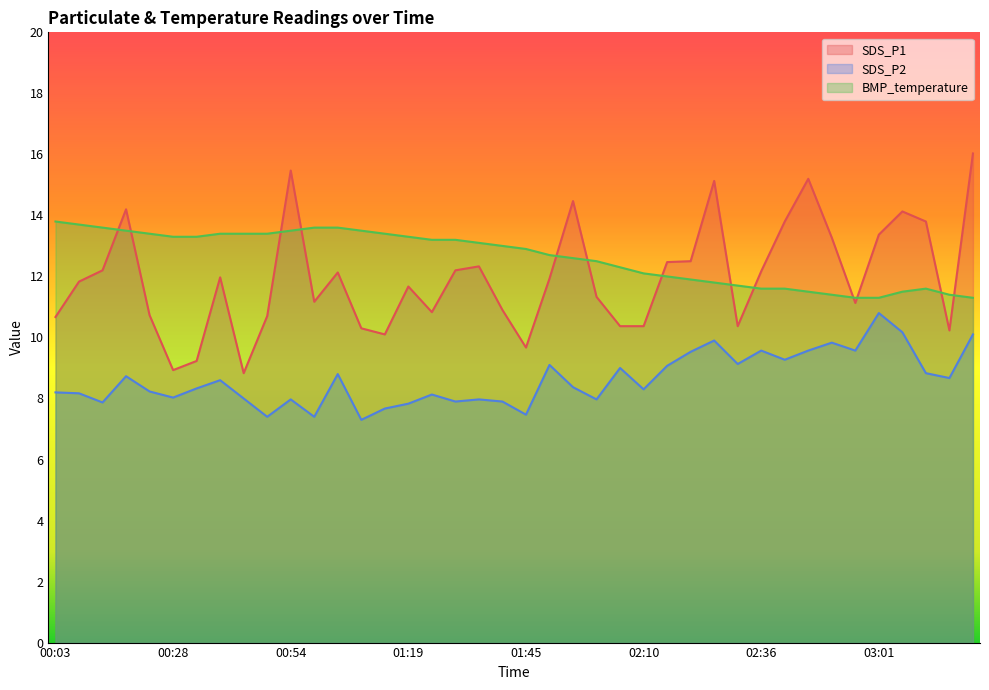

Which label corresponds to the smallest value in the chart?

01:09